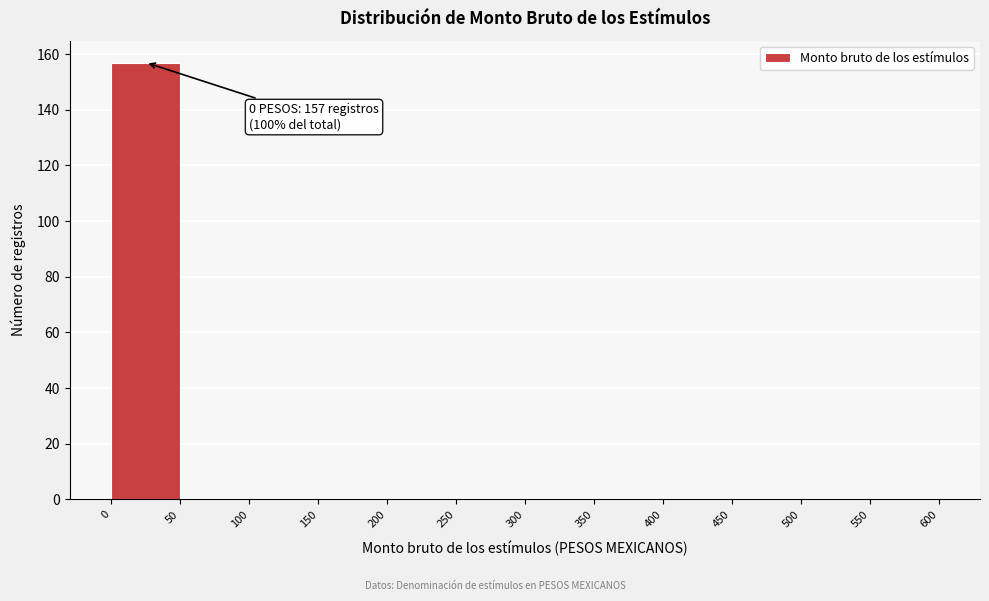

Which range on the x-axis has the tallest bar?

0 to 50